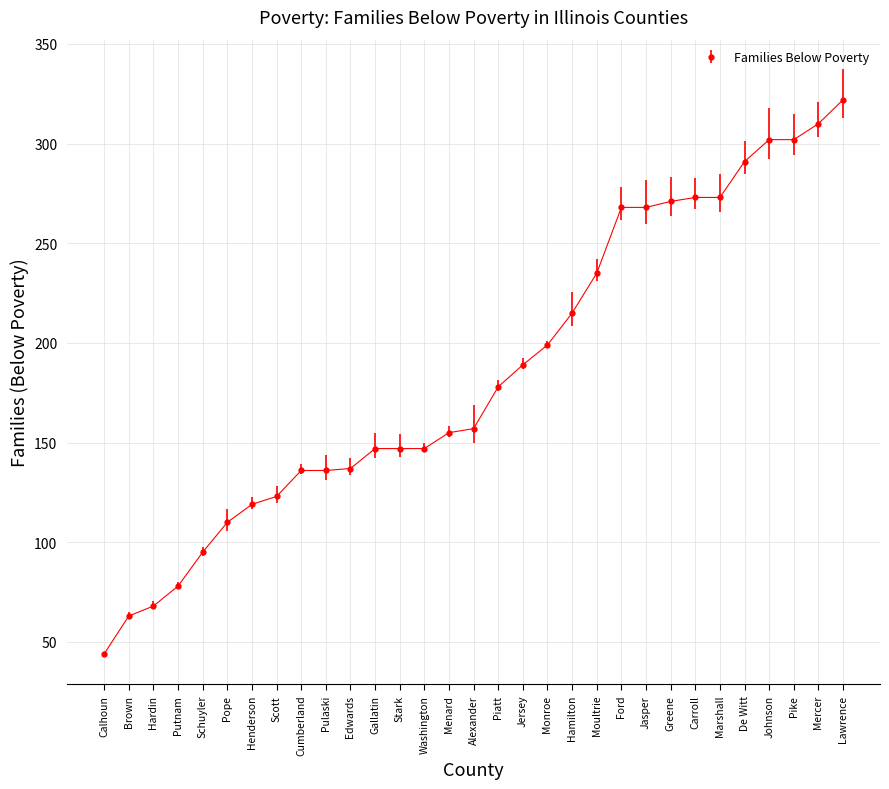

What is the sum of all values?

5758